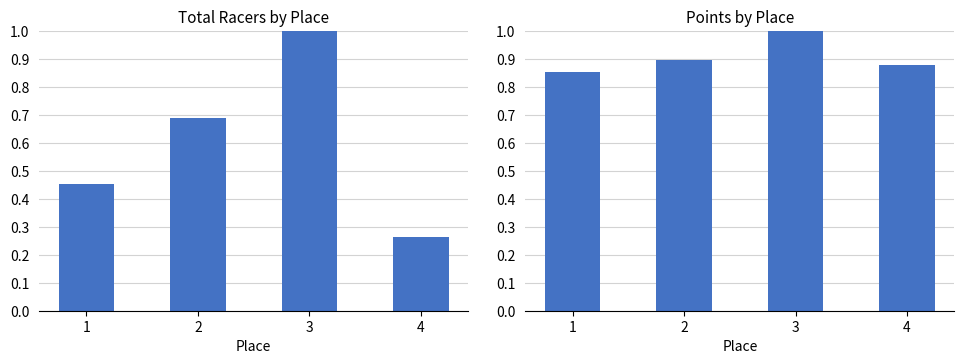

The Total Racers series shows 1.7 at 3. True or false?

False